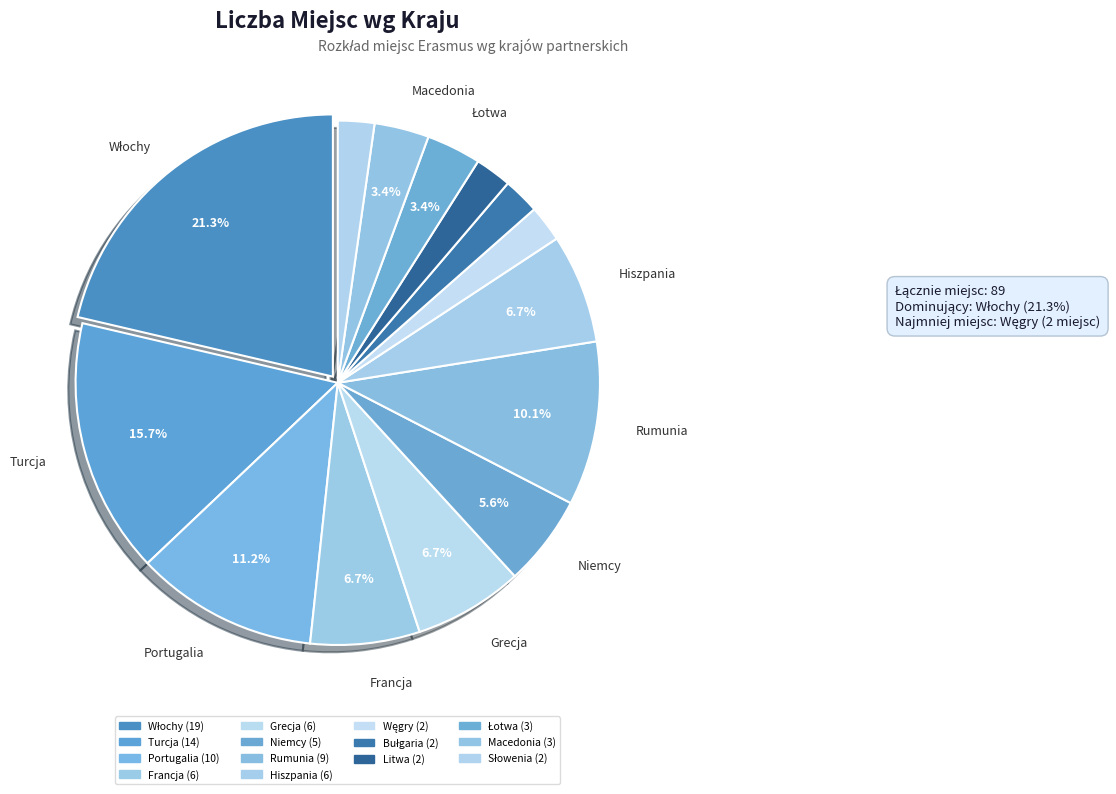

To the nearest percent, what portion does Francja represent?

7%